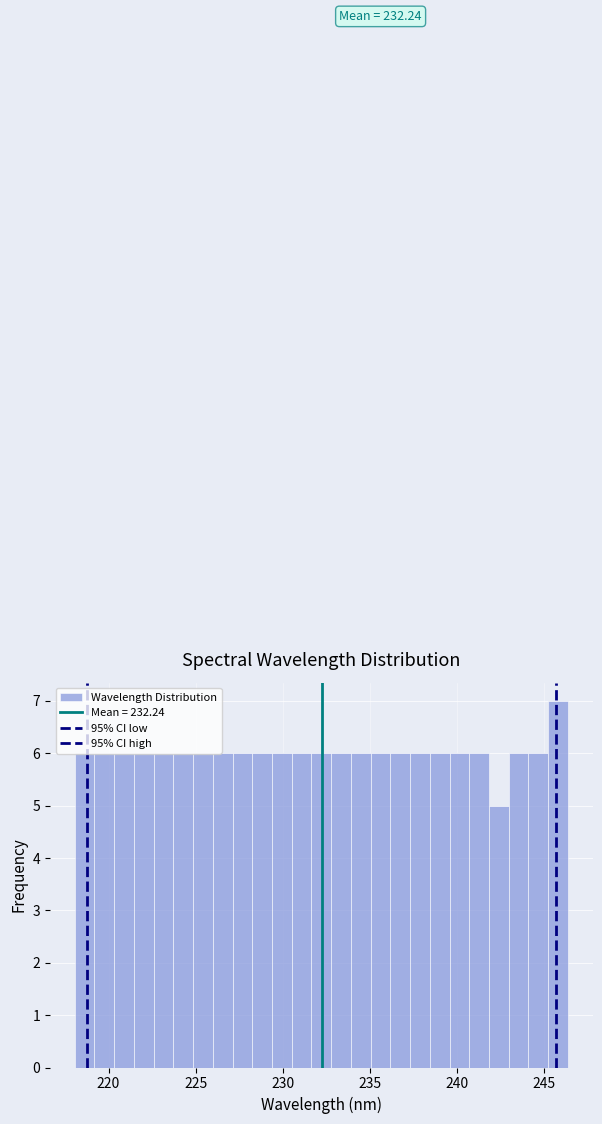

Around what value on the x-axis is the tallest bar? Give the approximate position of its centre, as read against the axis.

246.0